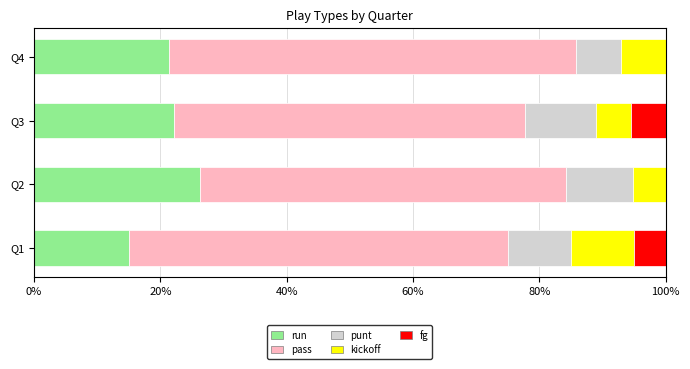

Which category has the highest value in the run series?

Q2